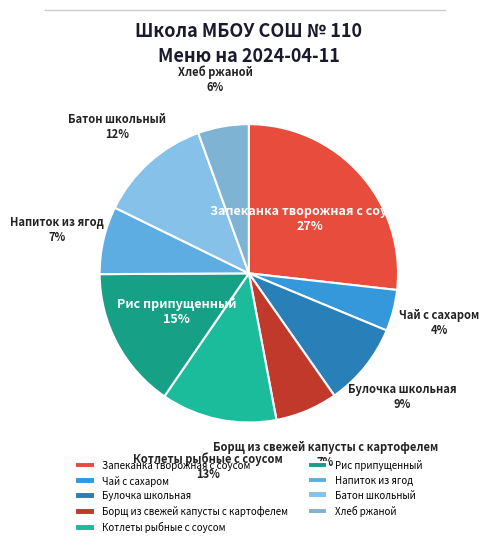

Is it true that Напиток из ягод is 17% of the pie?

False